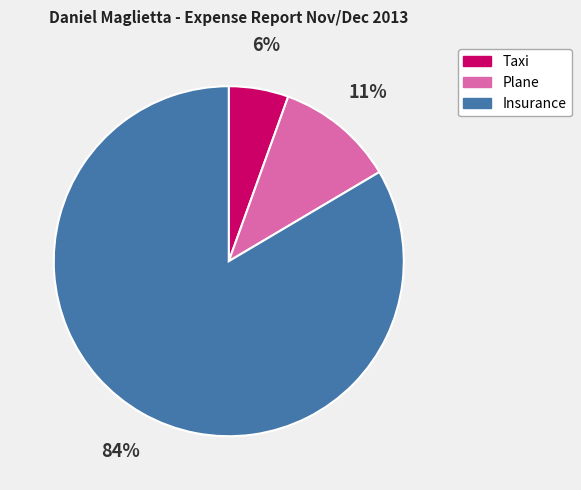

Does any single category account for the majority?

Yes